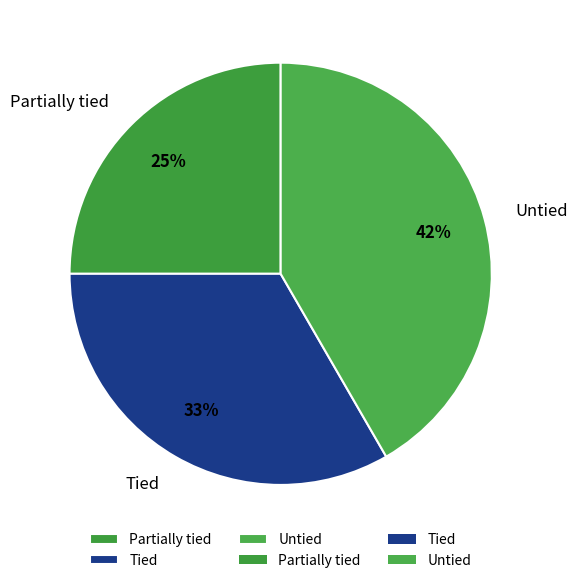

Do Tied and Untied together represent more than half of the pie?

Yes